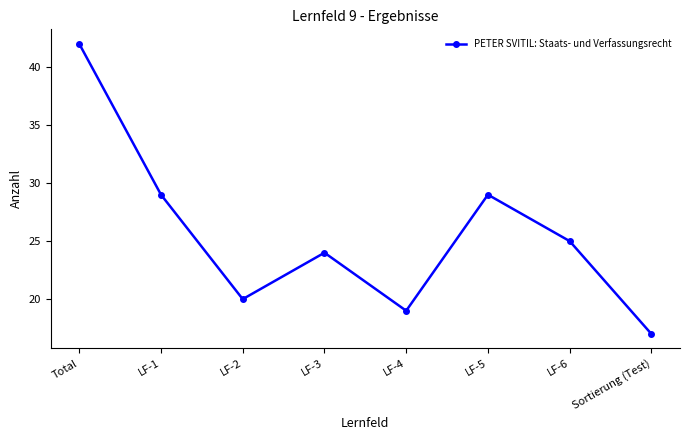

Does the chart display data point markers on the line(s)?

Yes